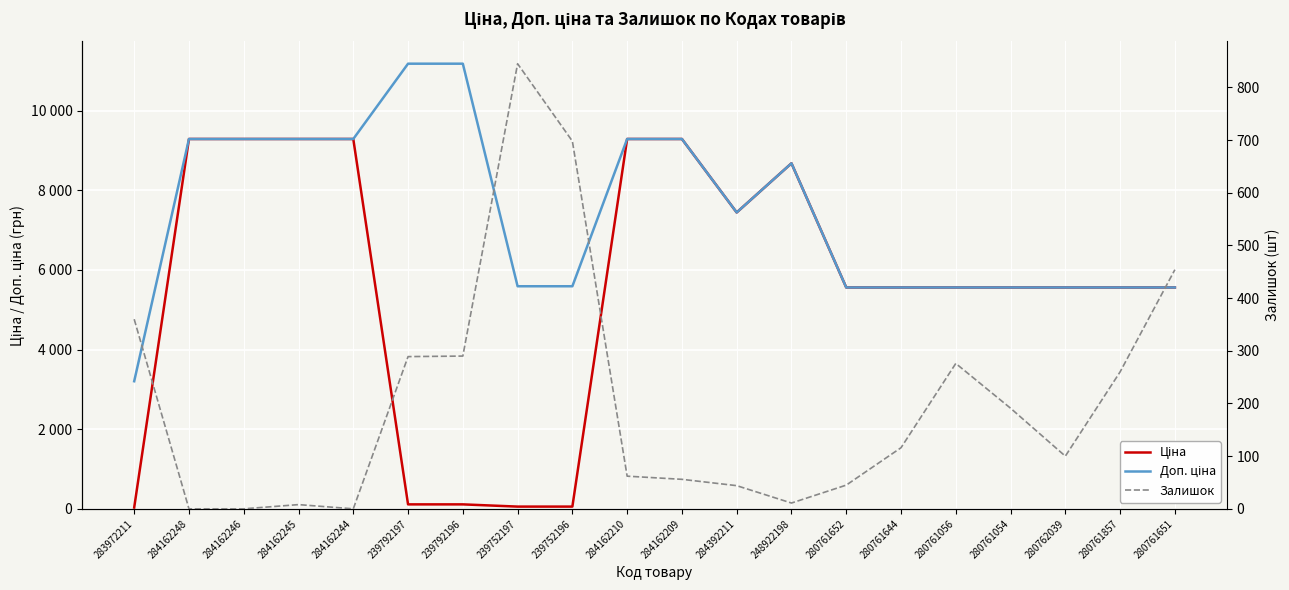

What is the average value of the Ціна series?

5557.8